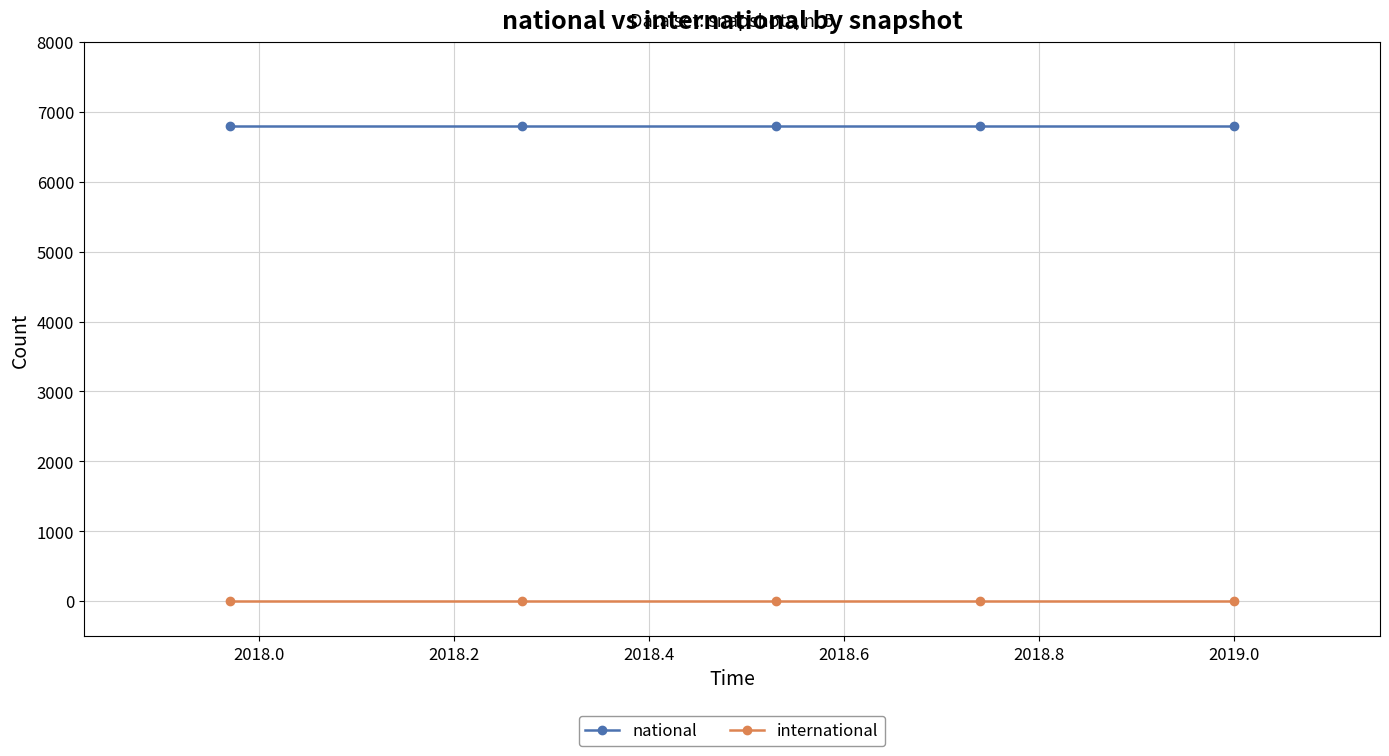

True or false: international and national cross at least once.

False